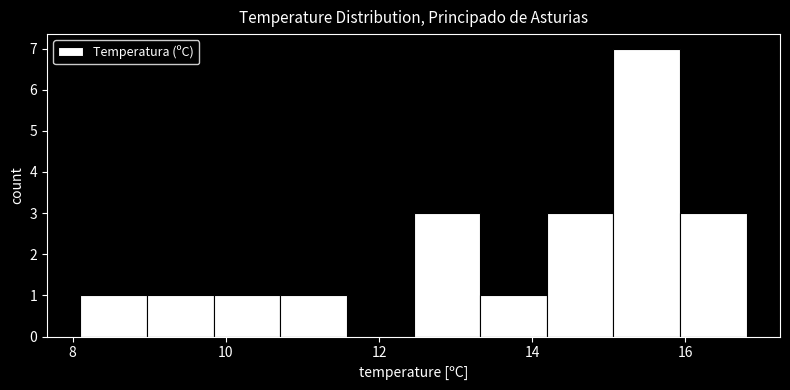

Over which range of the x-axis is the bar tallest?

15.0 to 16.0